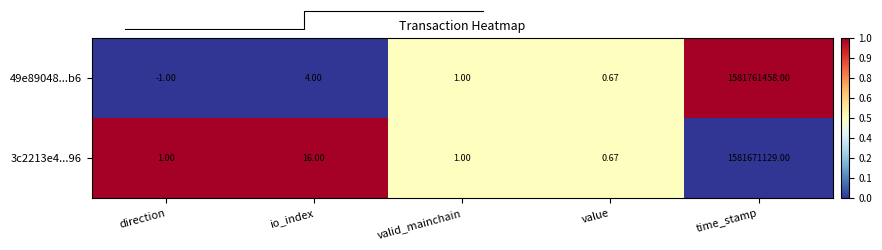

List the labels in order of 49e89048...b6 value, largest first.

time_stamp, io_index, valid_mainchain, value, direction